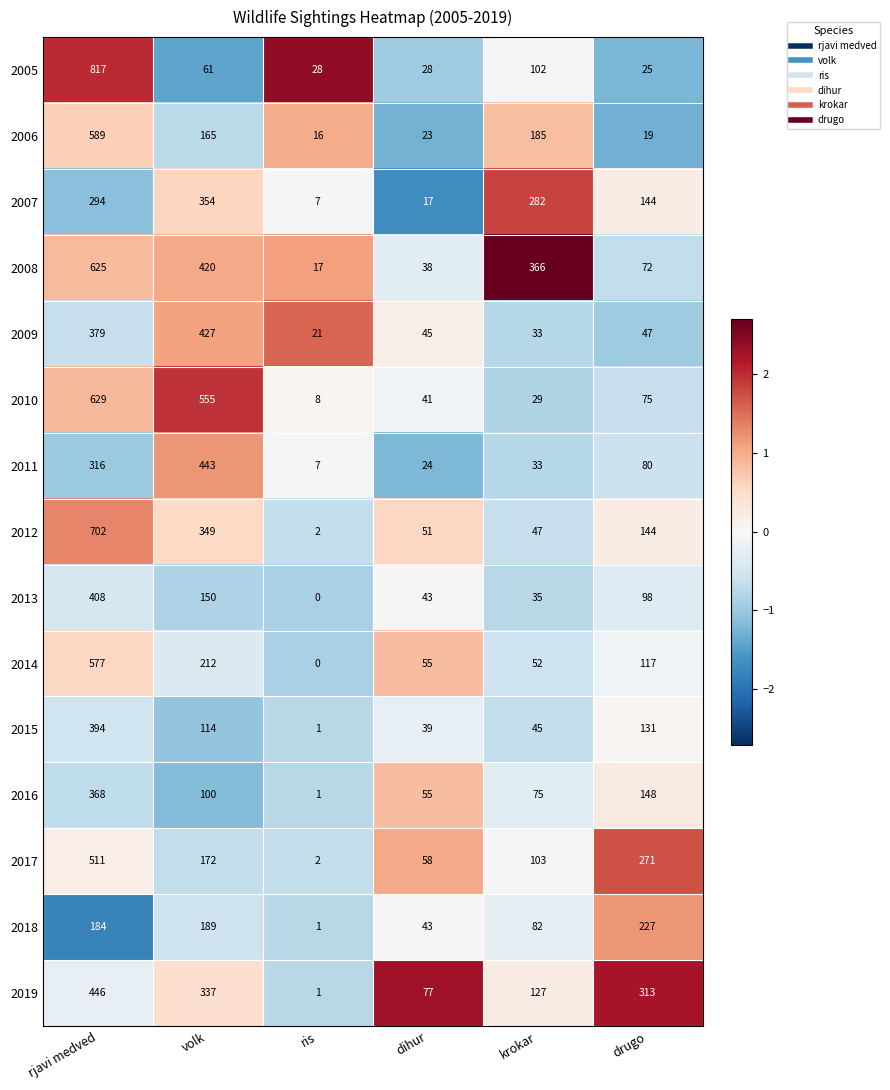

What is the approximate value of 2007 at krokar?

282